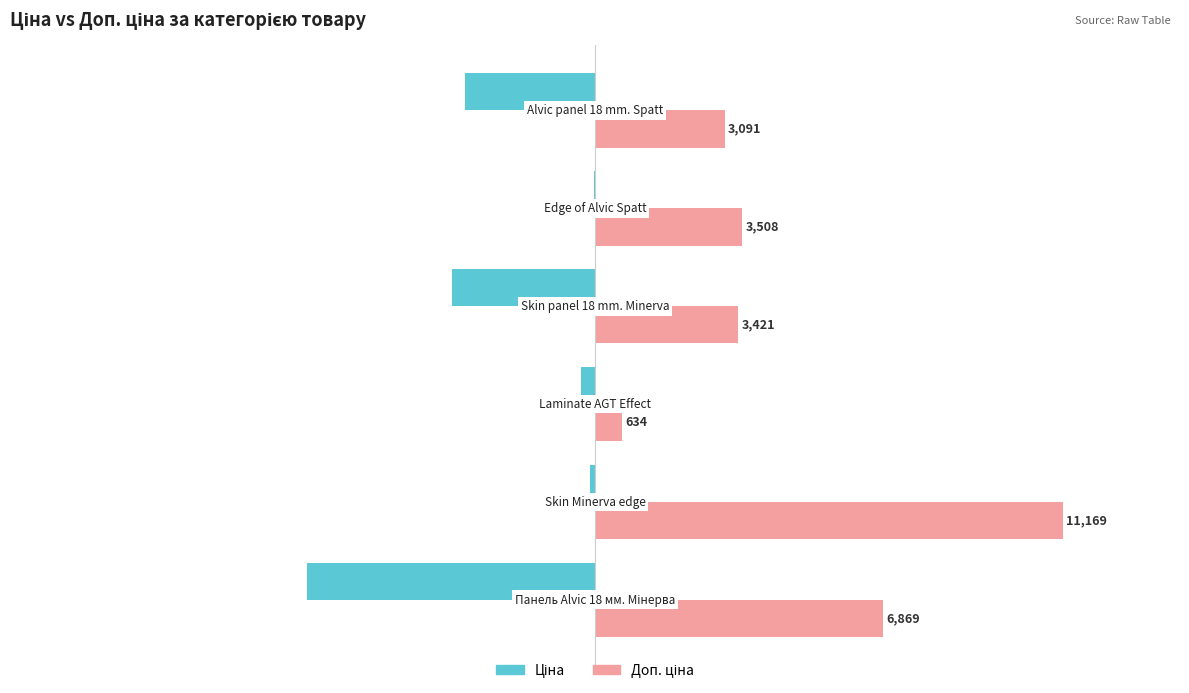

What is the greatest value displayed?

11169.0